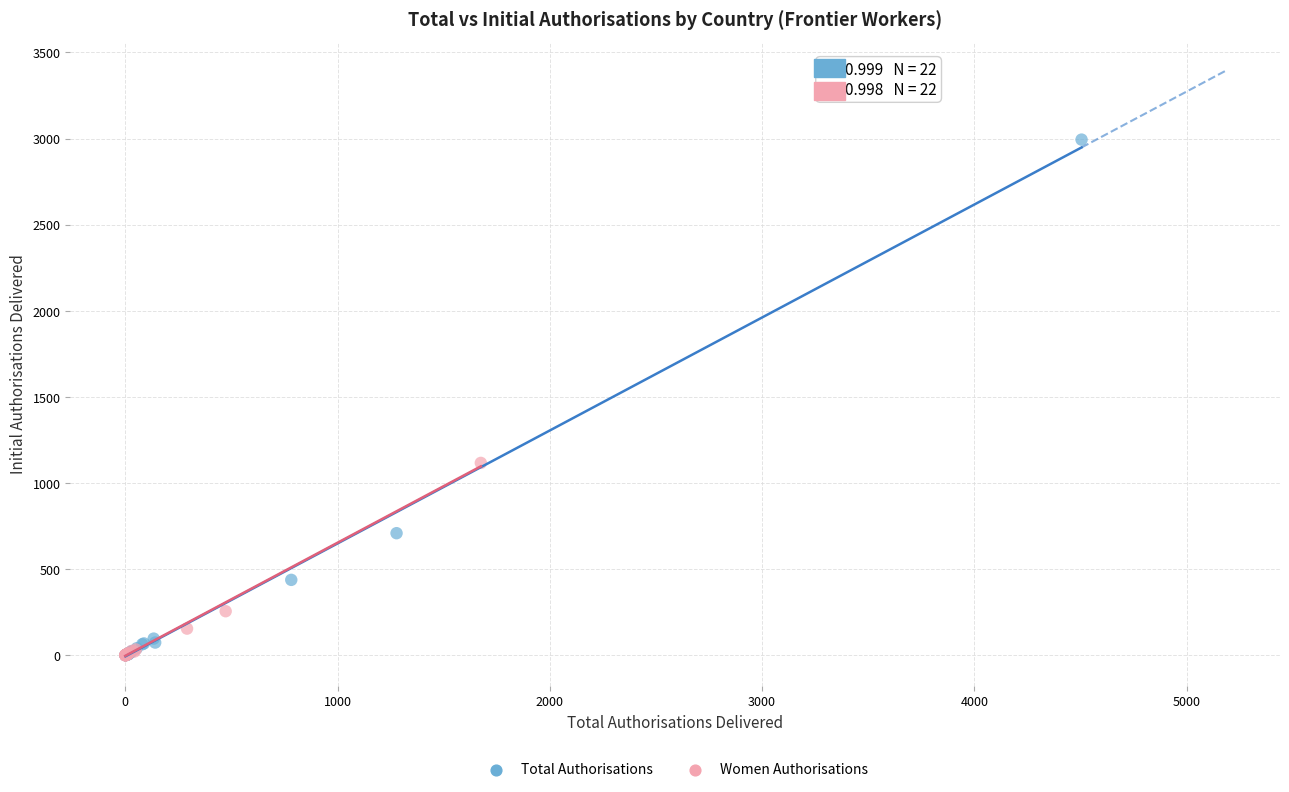

Which series has the largest Y range (max minus min)?

Total Authorisations